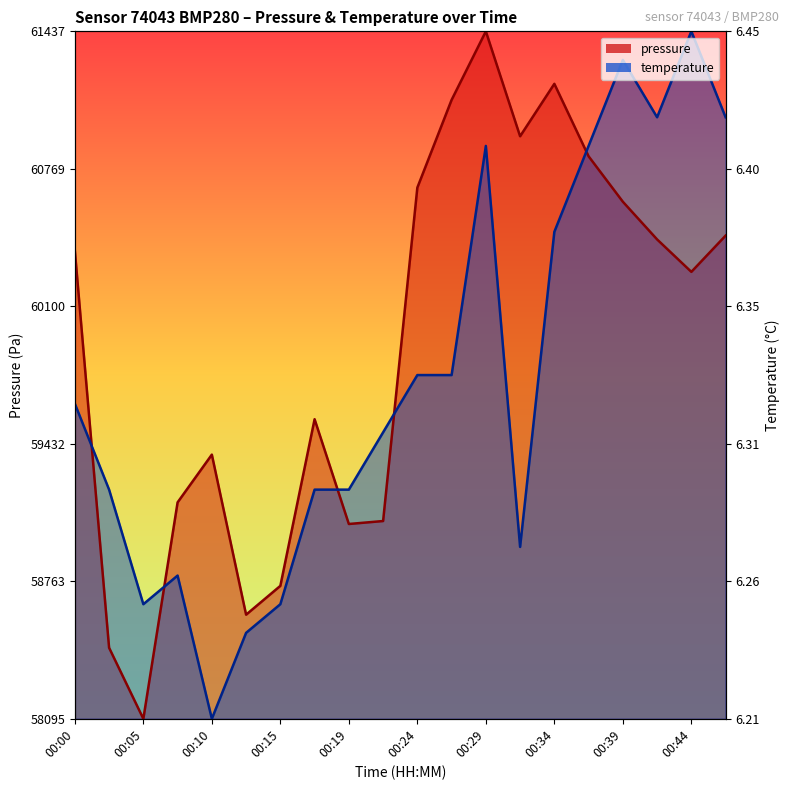

At which category is the sum across all series the highest?

00:29